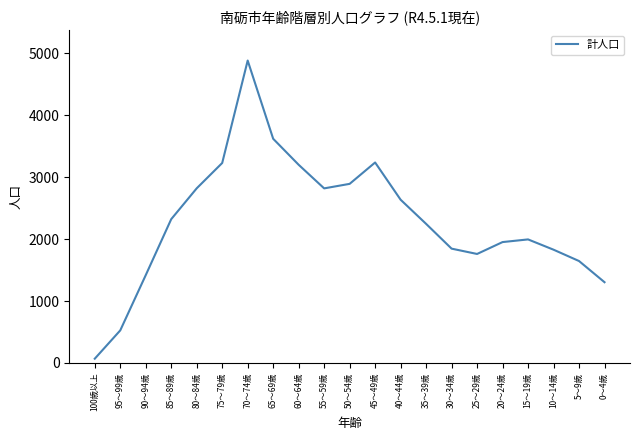

True or false: the data has more than 0 interior local peaks.

True